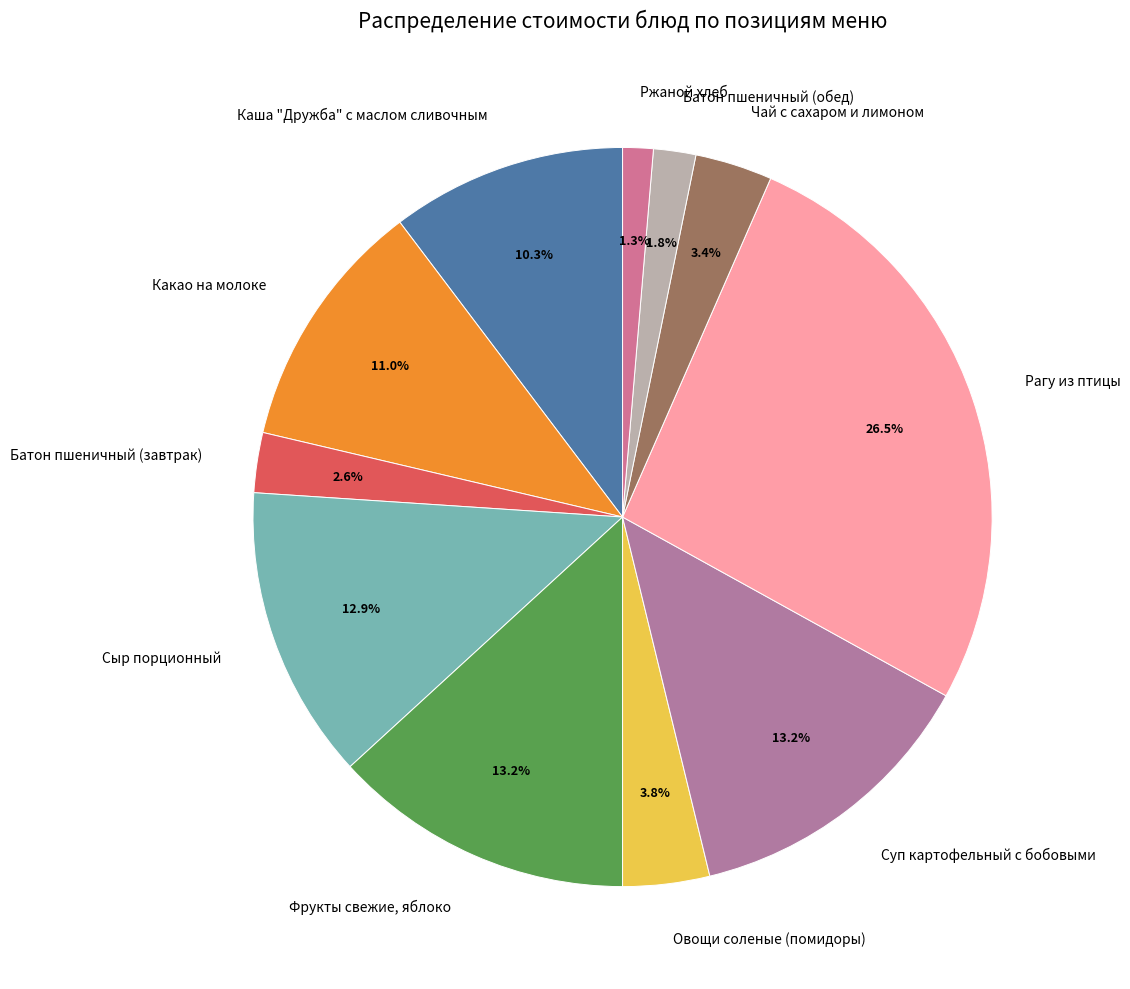

To the nearest percent, what portion does Фрукты свежие, яблоко represent?

13%